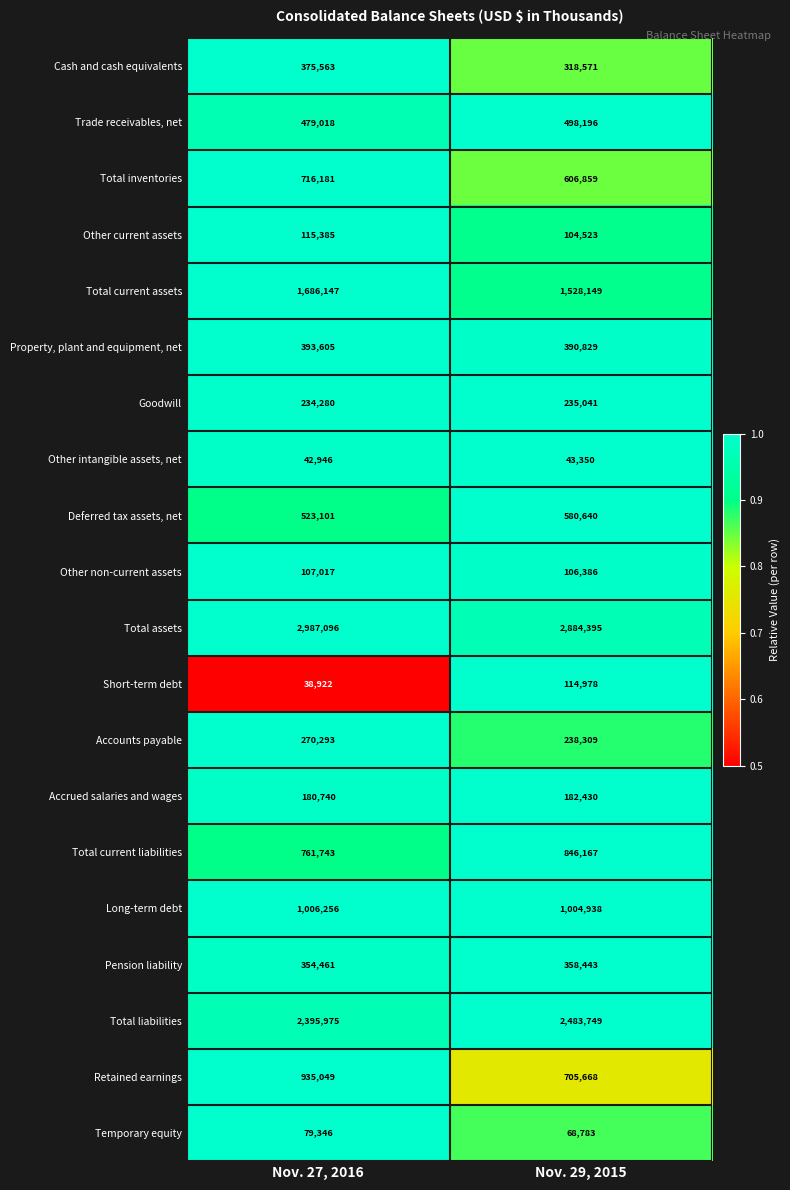

Read the Total current assets value at Nov. 29, 2015.

1528149